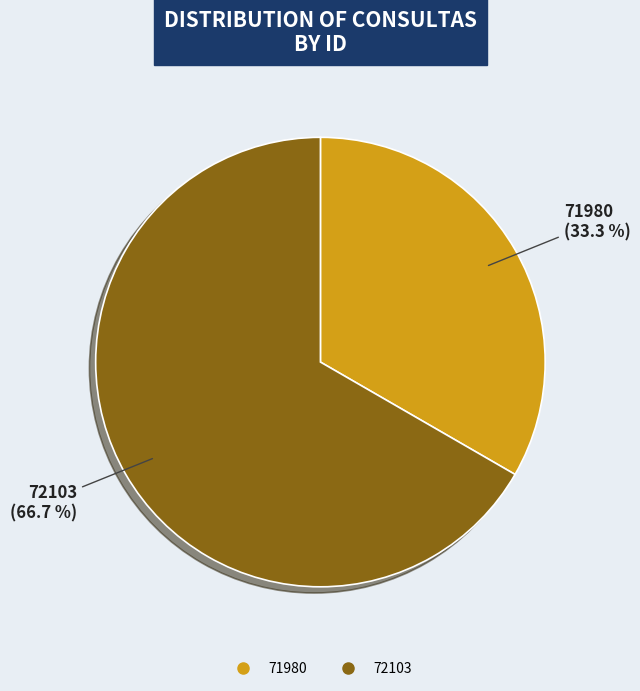

What is the ratio of the value at 72103 to the value at 71980?

2.0